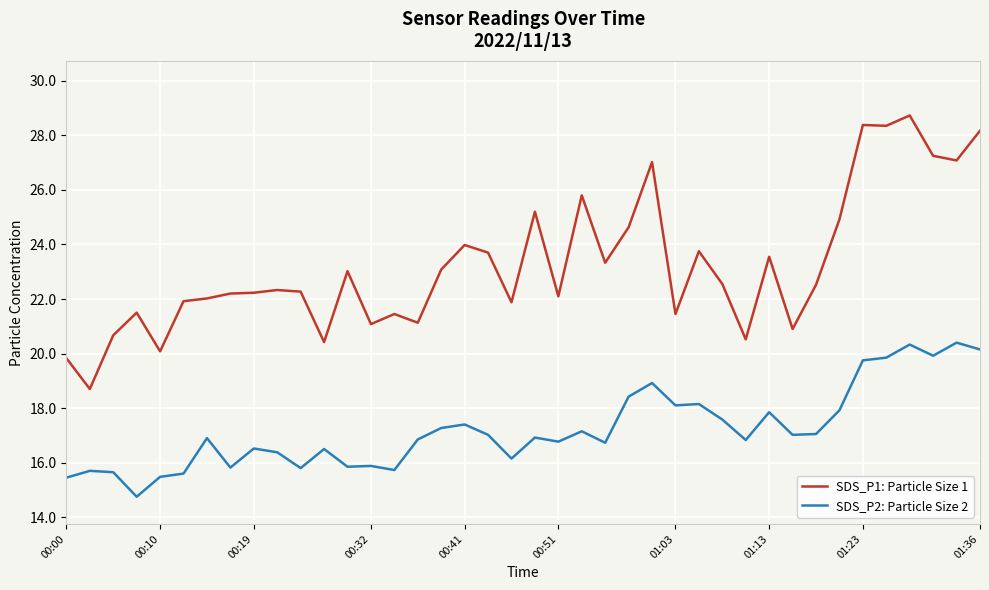

True or false: SDS_P2: Particle Size 2 and SDS_P1: Particle Size 1 cross at least once.

False